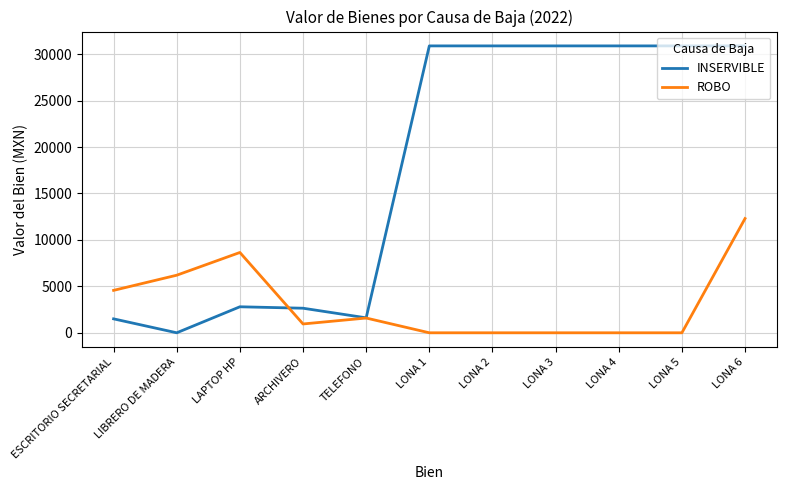

True or false: ROBO has more than 1 interior local peaks.

True